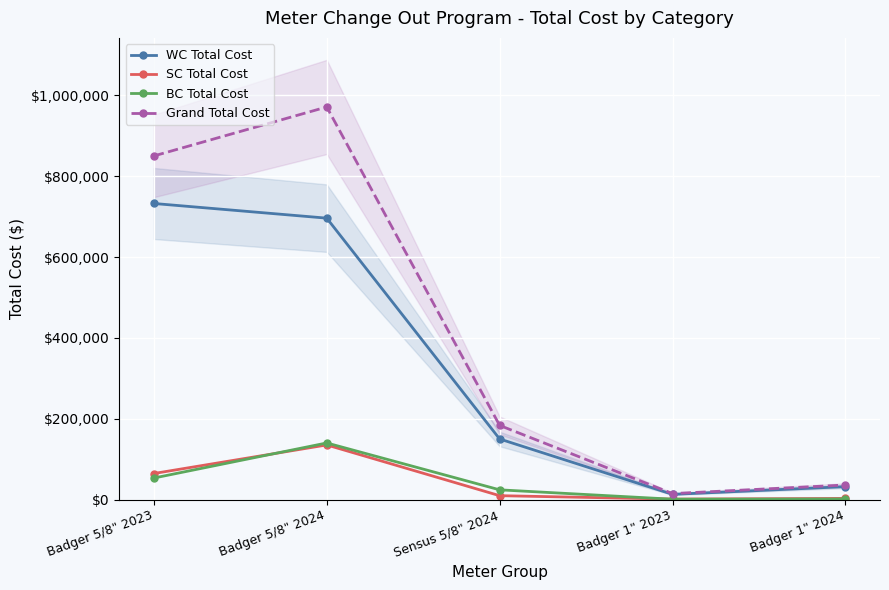

Rank the series by their maximum value, from lowest to highest.

SC Total Cost, BC Total Cost, WC Total Cost, Grand Total Cost